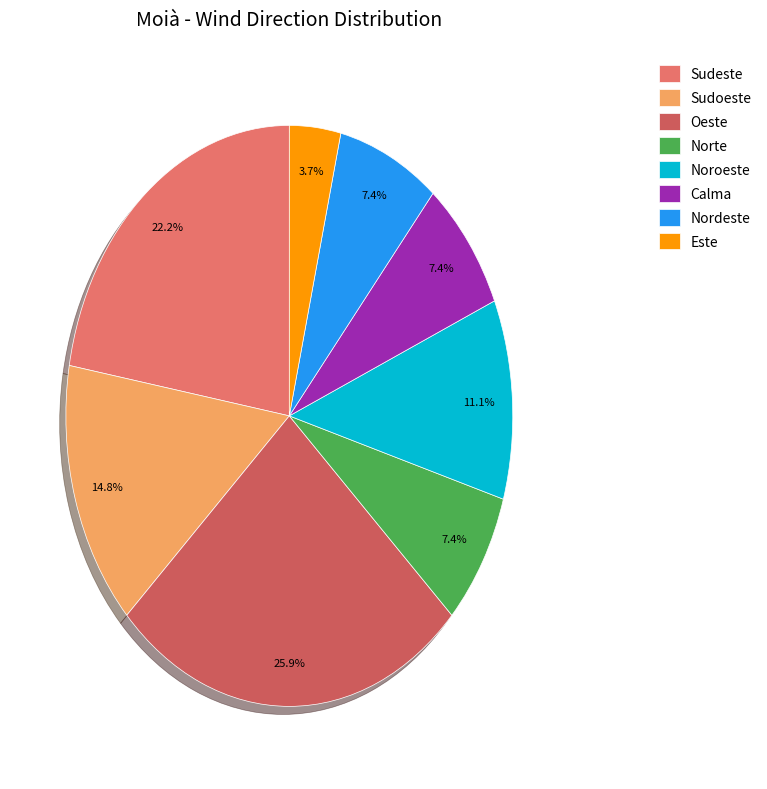

Between Sudoeste and Nordeste, which is larger?

Sudoeste